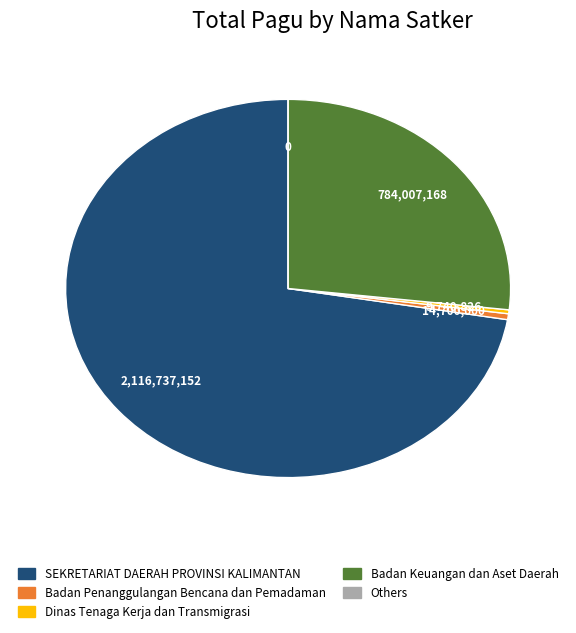

Which category has the biggest portion of the pie?

SEKRETARIAT DAERAH PROVINSI KALIMANTAN